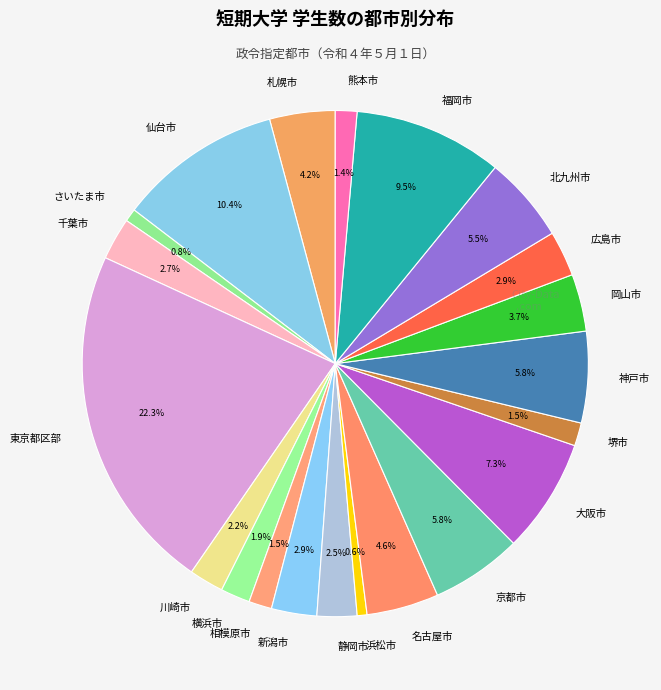

The 東京都区部 slice represents 9% of the pie. True or false?

False